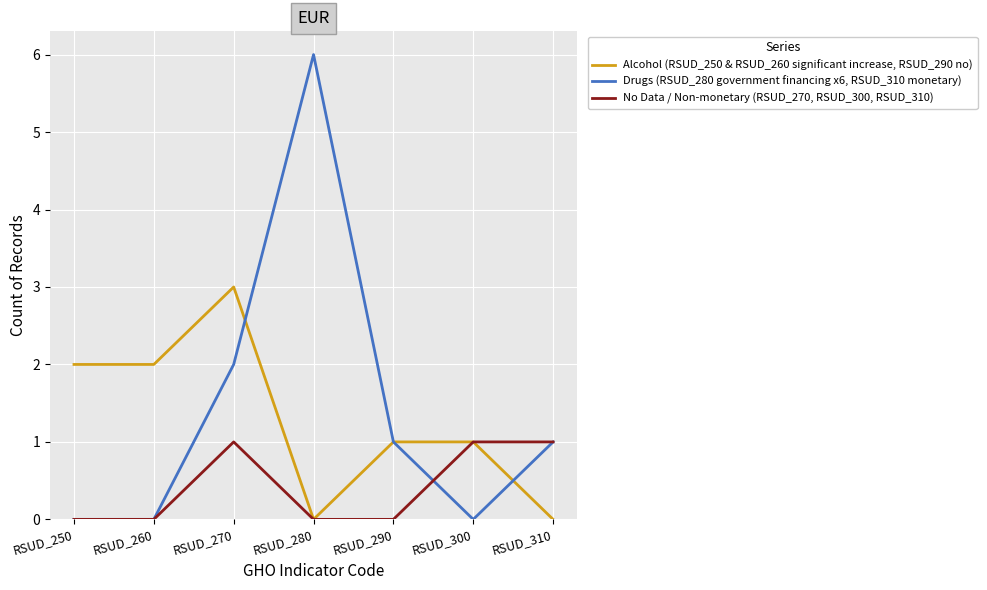

What is the sum of the Drugs (RSUD_280 government financing x6, RSUD_310 monetary) values at RSUD_250 and RSUD_290?

1